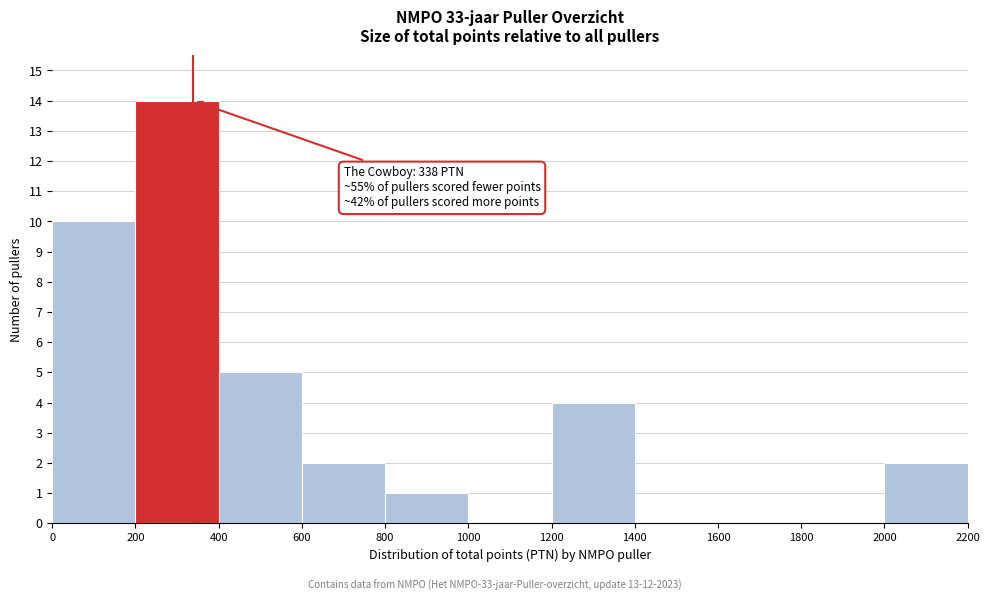

Which range on the x-axis has the tallest bar?

200 to 400